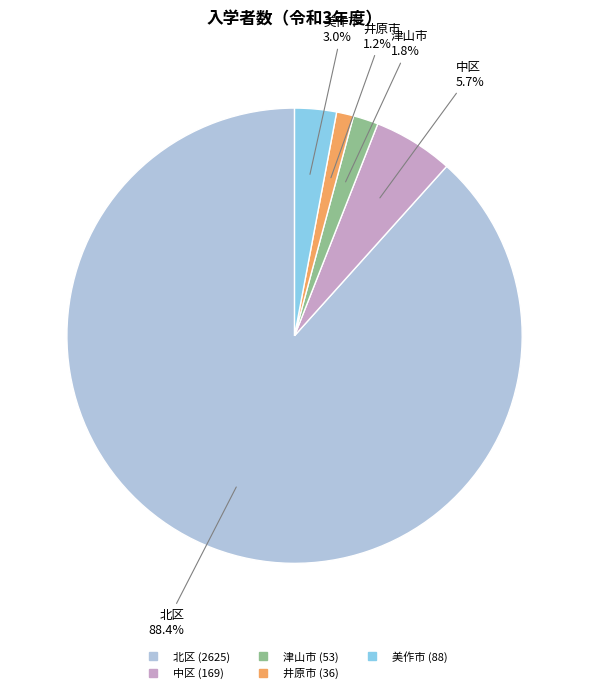

What is the smallest slice in the pie chart?

井原市